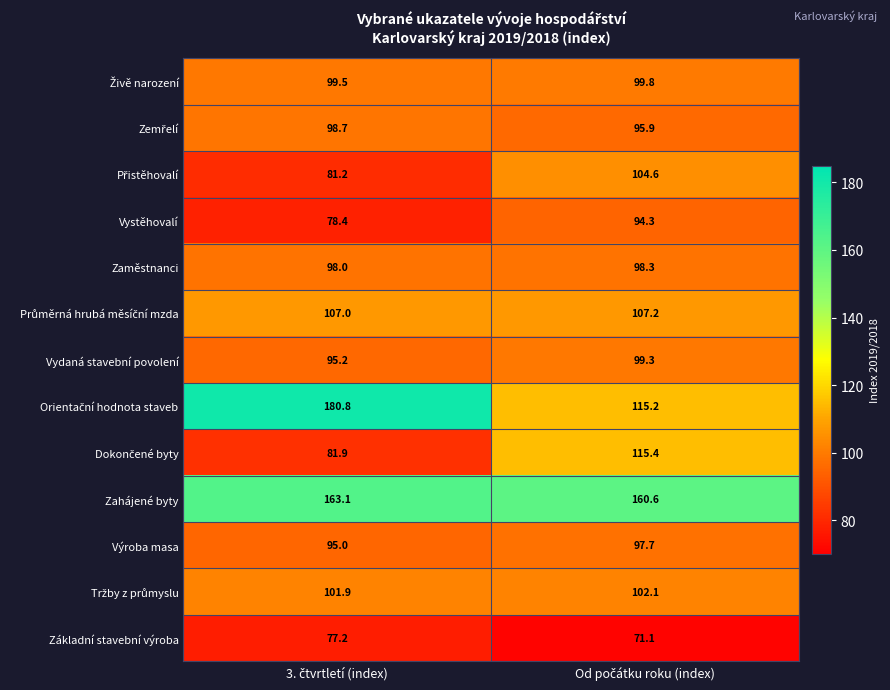

What is the greatest value displayed?

180.8